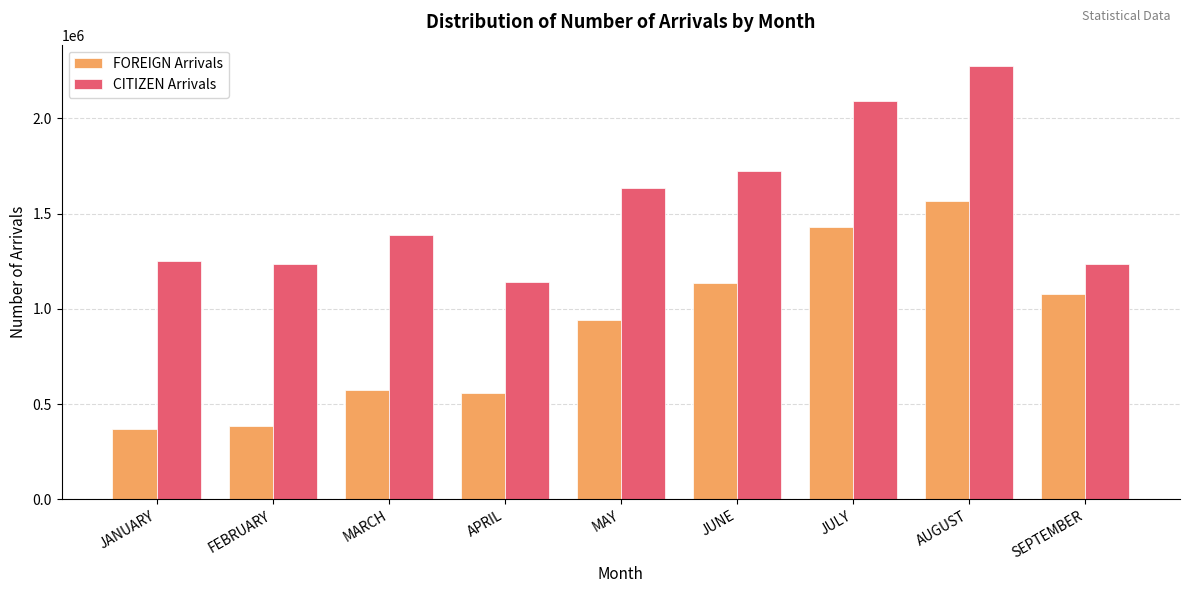

At SEPTEMBER, list the series in order from smallest to largest.

FOREIGN Arrivals, CITIZEN Arrivals